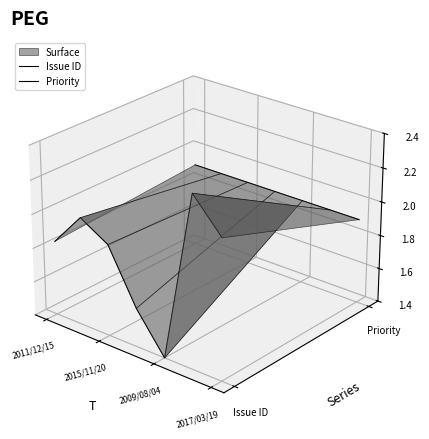

Which series has the largest total across all categories?

Priority